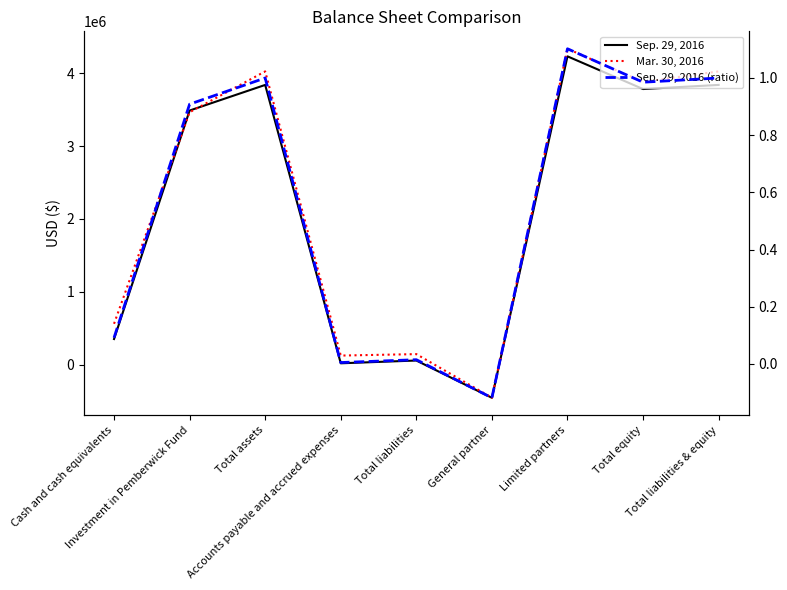

Which series has the largest range (max minus min)?

Mar. 30, 2016